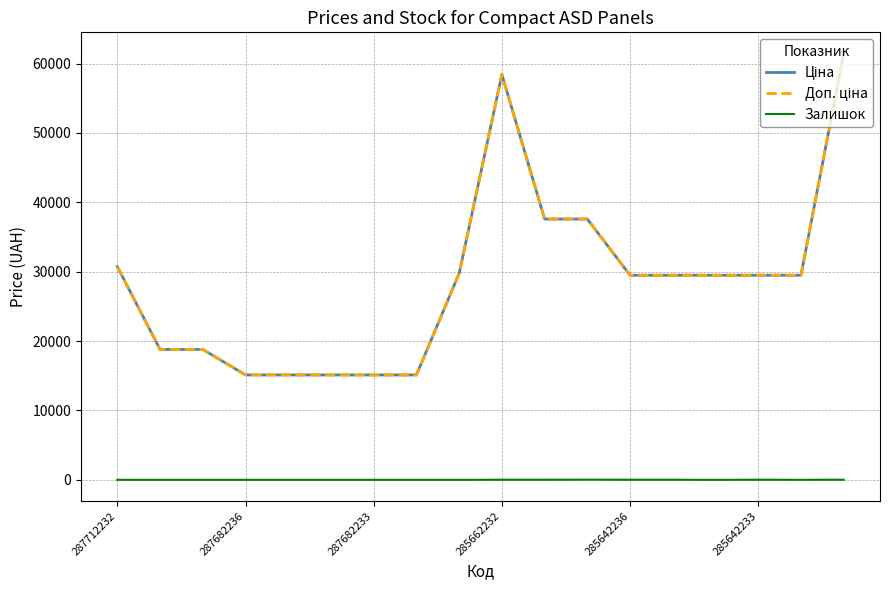

Does the chart display data point markers on the line(s)?

No